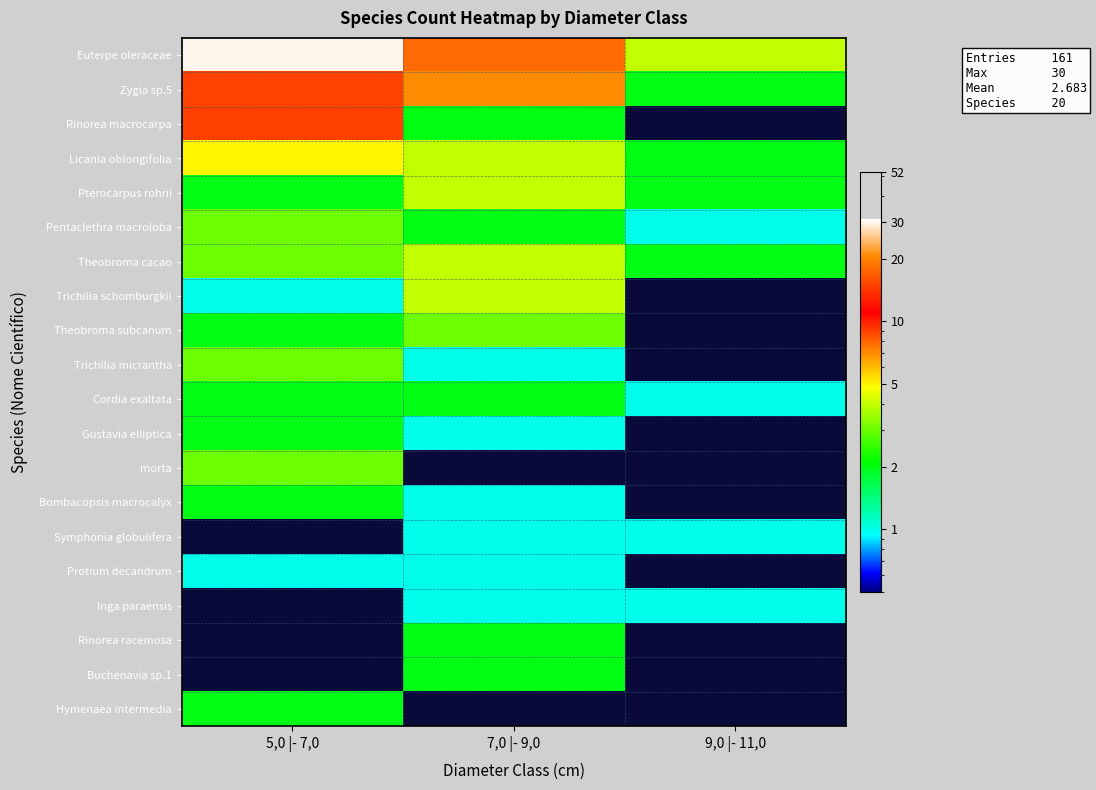

Reading right to left, list all the values displayed in this chart.

Euterpe oleraceae: 9,0 |- 11,0=4	7,0 |- 9,0=18	5,0 |- 7,0=30
Zygia sp.5: 9,0 |- 11,0=2	7,0 |- 9,0=7	5,0 |- 7,0=15
Rinorea macrocarpa: 9,0 |- 11,0=0	7,0 |- 9,0=2	5,0 |- 7,0=9
Licania oblongifolia: 9,0 |- 11,0=2	7,0 |- 9,0=4	5,0 |- 7,0=5
Pterocarpus rohrii: 9,0 |- 11,0=2	7,0 |- 9,0=4	5,0 |- 7,0=2
Pentaclethra macroloba: 9,0 |- 11,0=1	7,0 |- 9,0=2	5,0 |- 7,0=3
Theobroma cacao: 9,0 |- 11,0=2	7,0 |- 9,0=4	5,0 |- 7,0=3
Trichilia schomburgkii: 9,0 |- 11,0=0	7,0 |- 9,0=4	5,0 |- 7,0=1
Theobroma subcanum: 9,0 |- 11,0=0	7,0 |- 9,0=3	5,0 |- 7,0=2
Trichilia micrantha: 9,0 |- 11,0=0	7,0 |- 9,0=1	5,0 |- 7,0=3
Cordia exaltata: 9,0 |- 11,0=1	7,0 |- 9,0=2	5,0 |- 7,0=2
Gustavia elliptica: 9,0 |- 11,0=0	7,0 |- 9,0=1	5,0 |- 7,0=2
morta: 9,0 |- 11,0=0	7,0 |- 9,0=0	5,0 |- 7,0=3
Bombacopsis macrocalyx: 9,0 |- 11,0=0	7,0 |- 9,0=1	5,0 |- 7,0=2
Symphonia globulifera: 9,0 |- 11,0=1	7,0 |- 9,0=1	5,0 |- 7,0=0
Protium decandrum: 9,0 |- 11,0=0	7,0 |- 9,0=1	5,0 |- 7,0=1
Inga paraensis: 9,0 |- 11,0=1	7,0 |- 9,0=1	5,0 |- 7,0=0
Rinorea racemosa: 9,0 |- 11,0=0	7,0 |- 9,0=2	5,0 |- 7,0=0
Buchenavia sp.1: 9,0 |- 11,0=0	7,0 |- 9,0=2	5,0 |- 7,0=0
Hymenaea intermedia: 9,0 |- 11,0=0	7,0 |- 9,0=0	5,0 |- 7,0=2